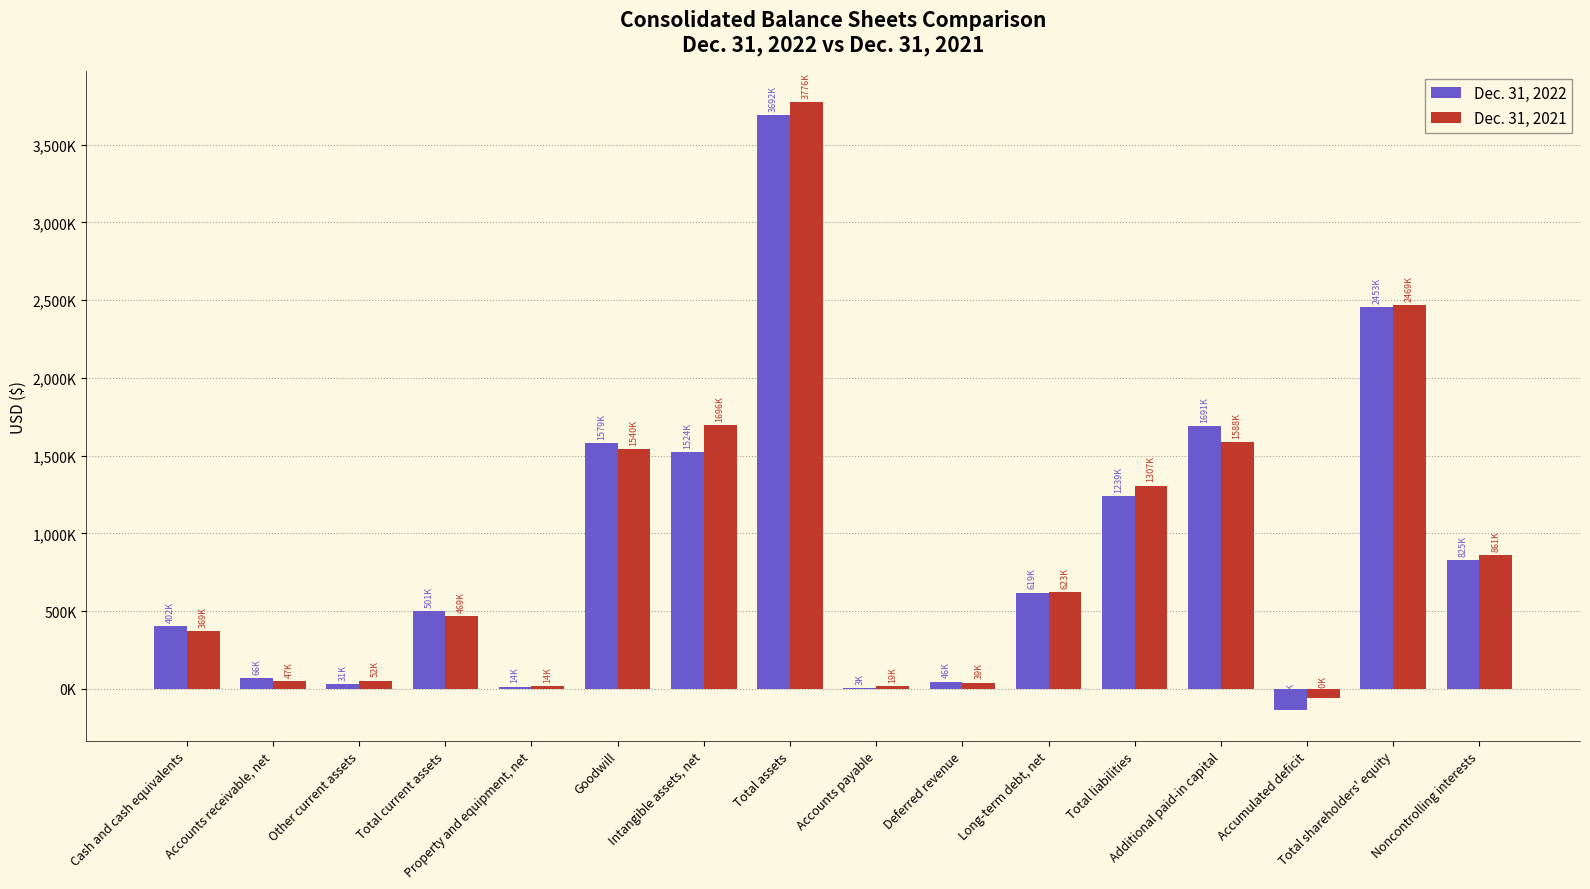

Between Cash and cash equivalents and Total current assets, which series saw the biggest shift?

Dec. 31, 2021